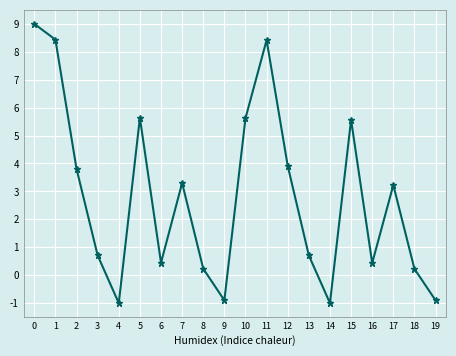

True or false: the data shows 3.8 at 2.

True